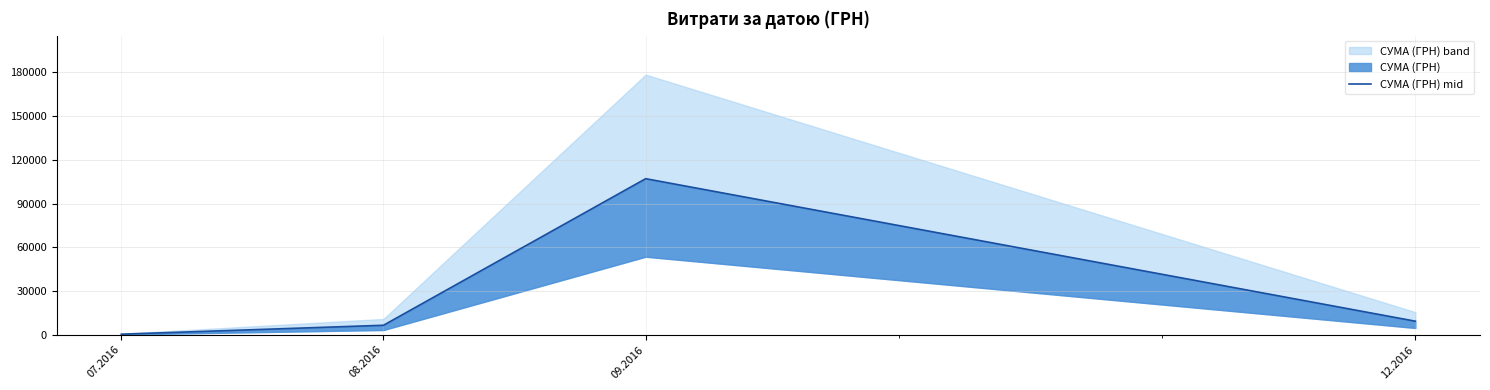

What is the sum of the values at 09.2016 and 07.2016?

107484.9